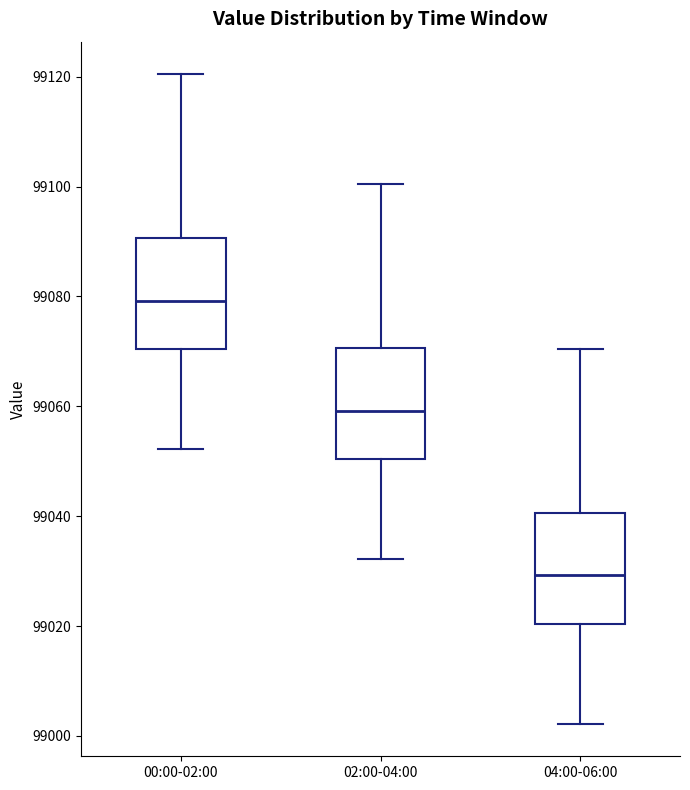

Reading left to right, read every box against the y-axis: the position of its median line, the range the box covers, and the ends of its whiskers. The values are not printed on the chart, so give them approximately, as read against the axis.

00:00-02:00: median 99080, box 99070 to 99090, whiskers 99052 to 99120
02:00-04:00: median 99060, box 99050 to 99070, whiskers 99032 to 99100
04:00-06:00: median 99030, box 99020 to 99040, whiskers 99002 to 99070